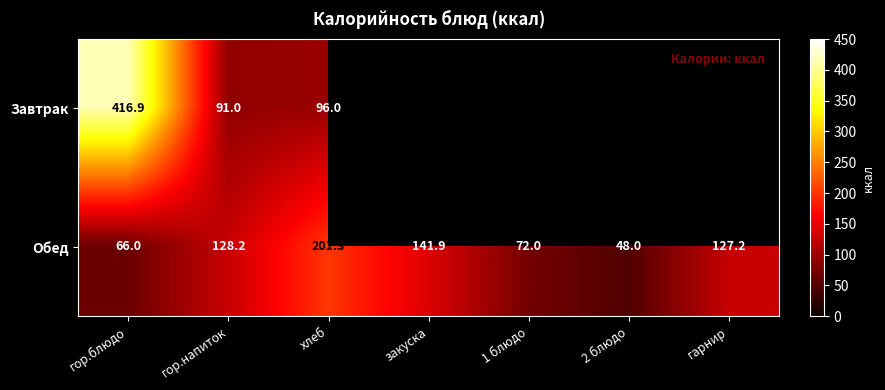

Is the value of Завтрак at гор.напиток greater than the value of Обед at хлеб?

No